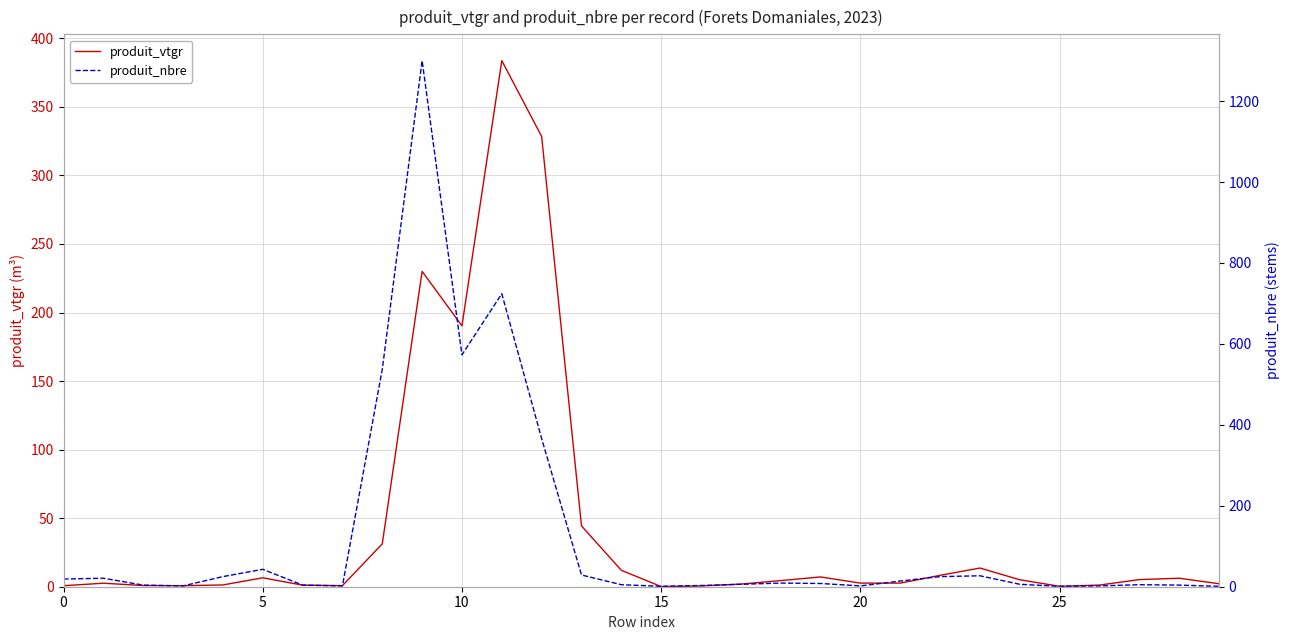

The value of produit_vtgr at 23 is 13.6. True or false?

True